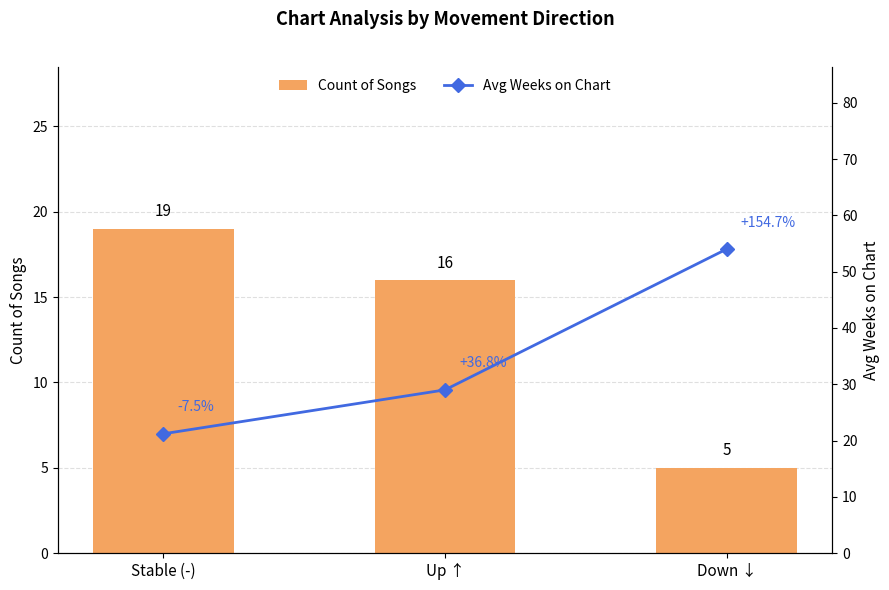

What is the difference between the Avg Weeks on Chart values at Up ↑ and Down ↓?

25.0